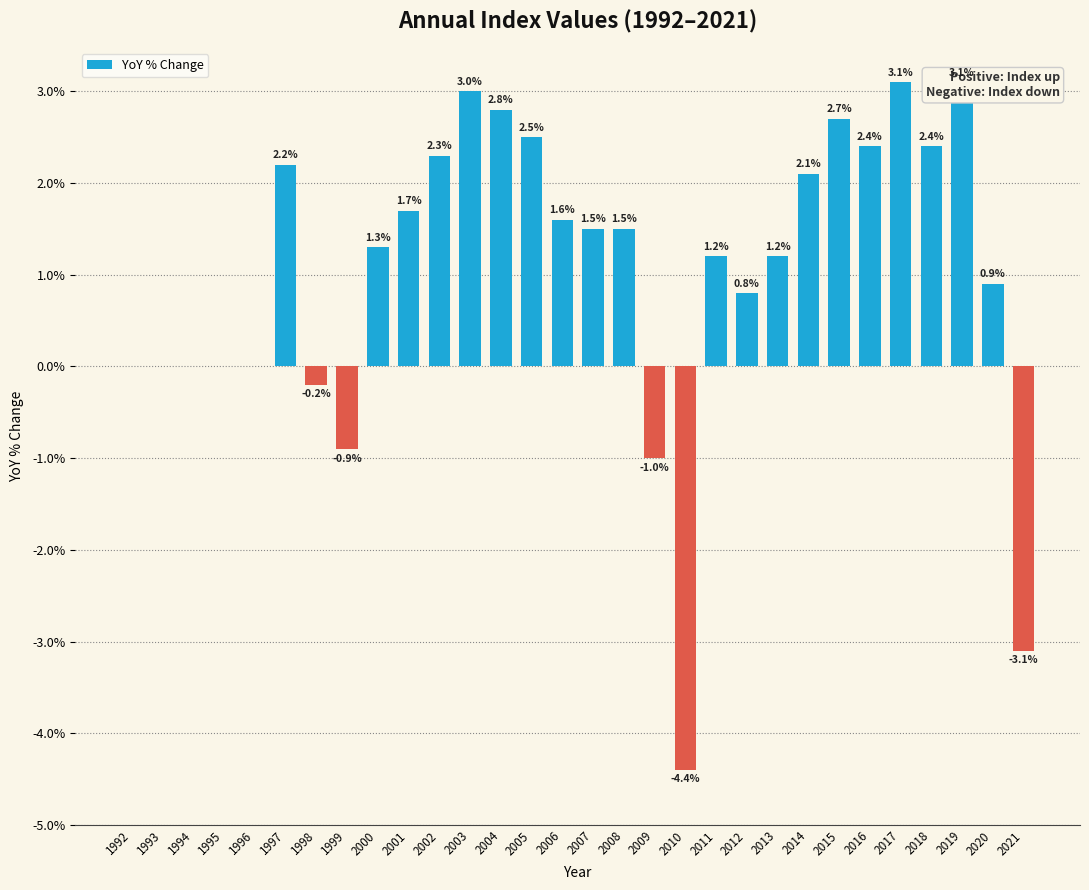

Which has a higher value, 1998 or 2003?

2003